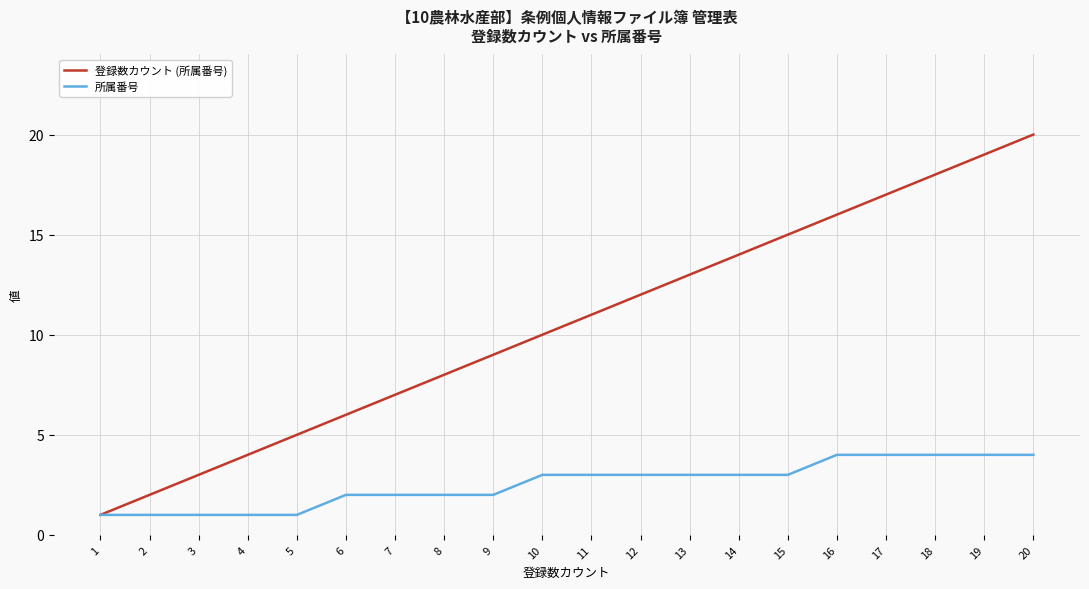

Which series changed the most between 5 and 16?

登録数カウント (所属番号)